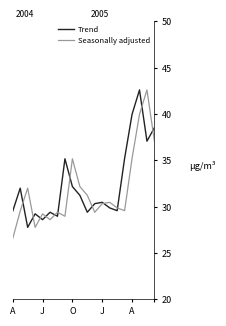

What is the maximum value for Trend?

42.6